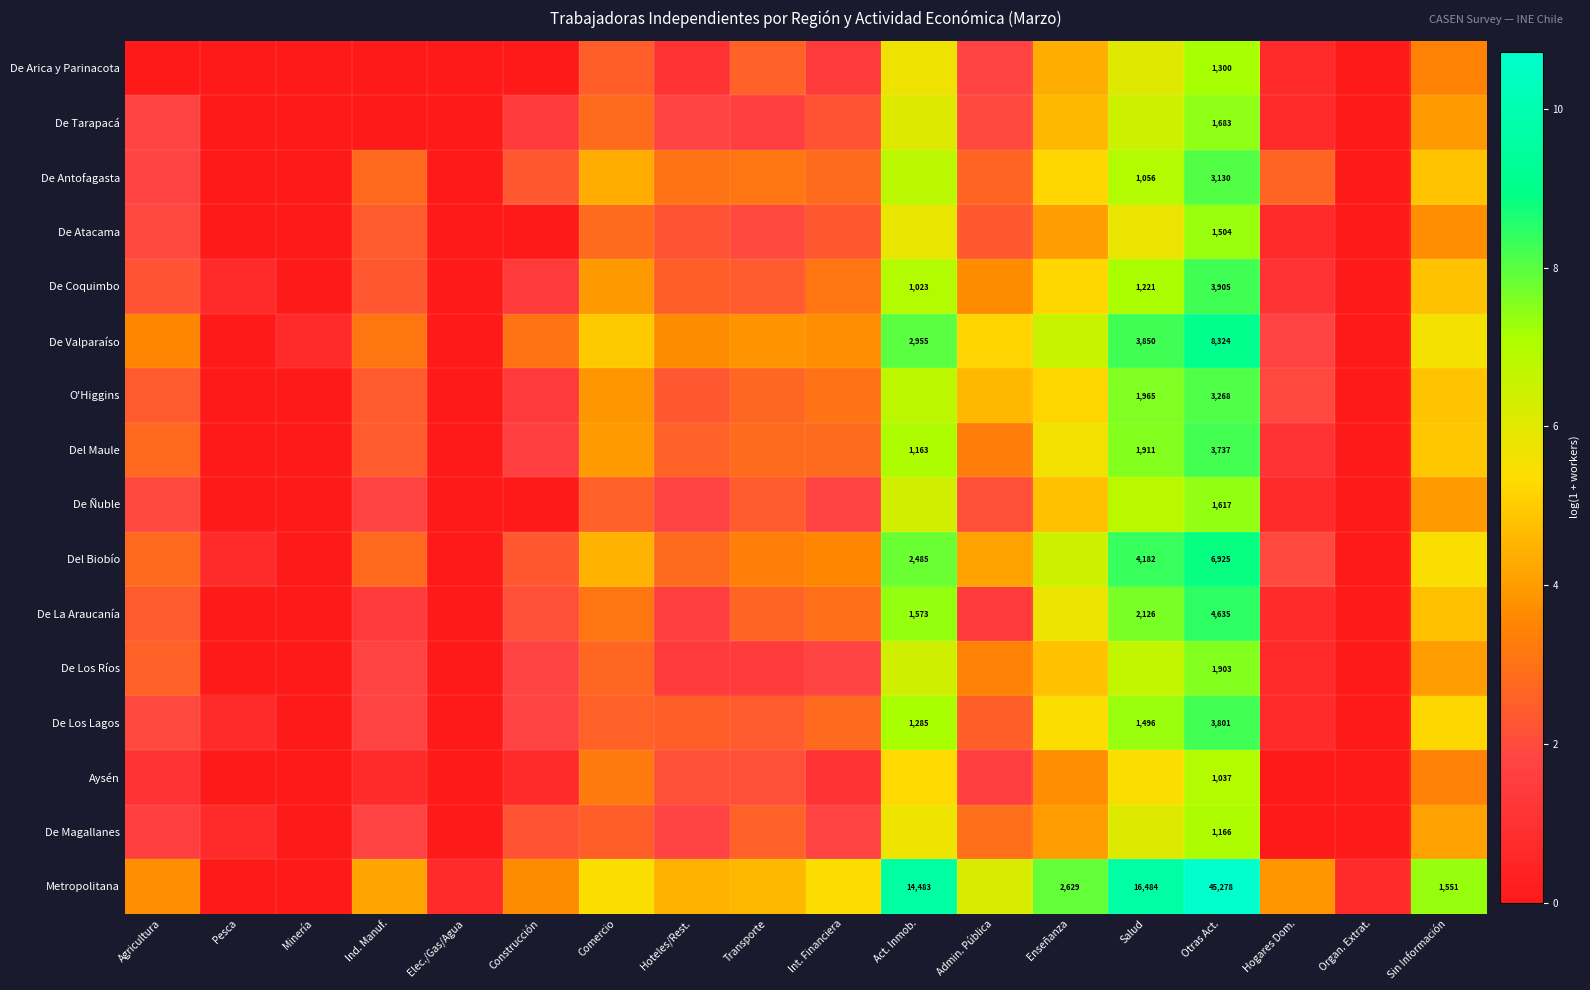

Read the De Coquimbo value at Int. Financiera.

3.1